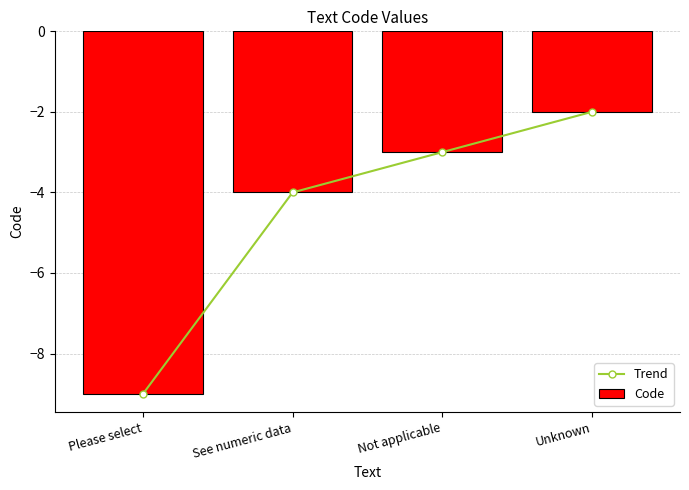

Which series has the largest total across all categories?

Trend